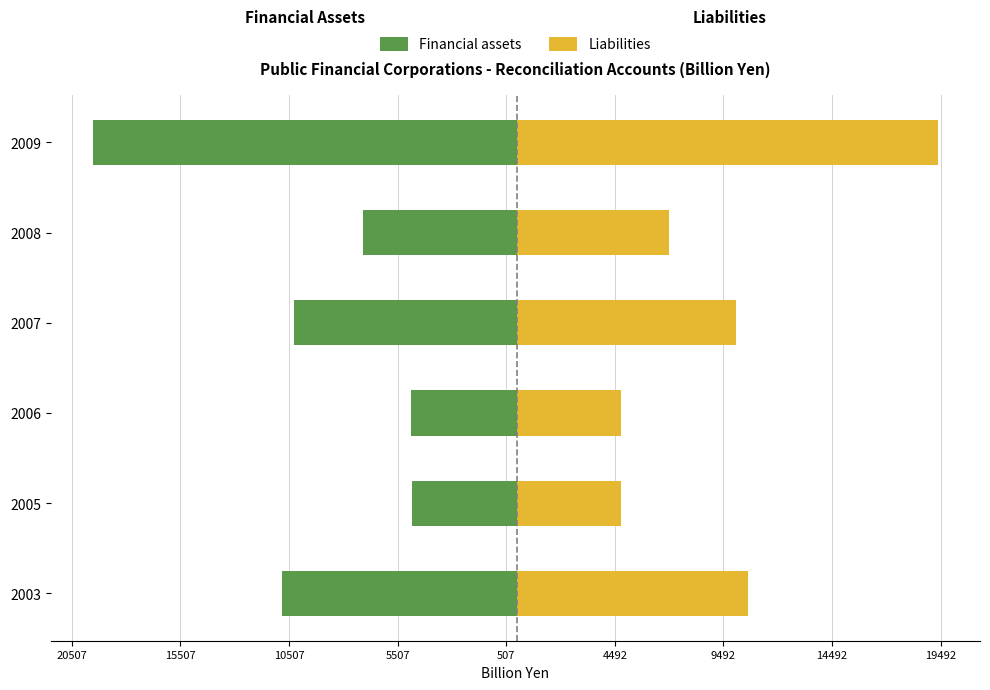

Are the bars grouped side by side (vs. stacked)?

Yes